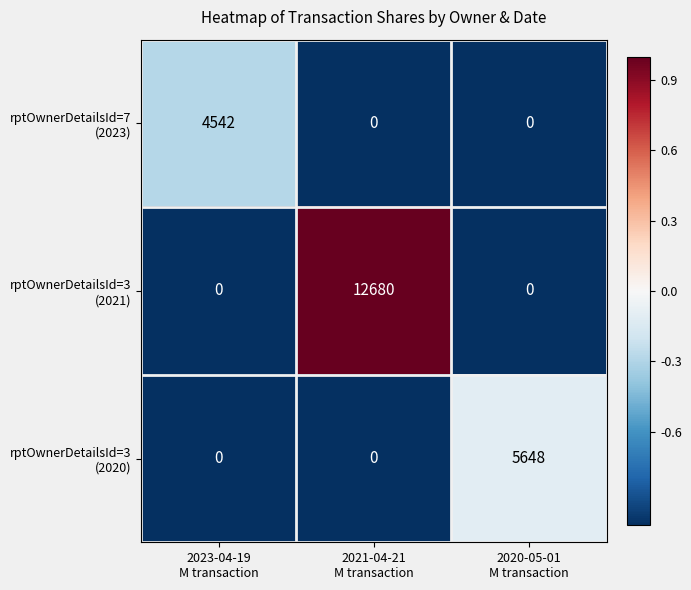

What is the greatest value displayed?

12680